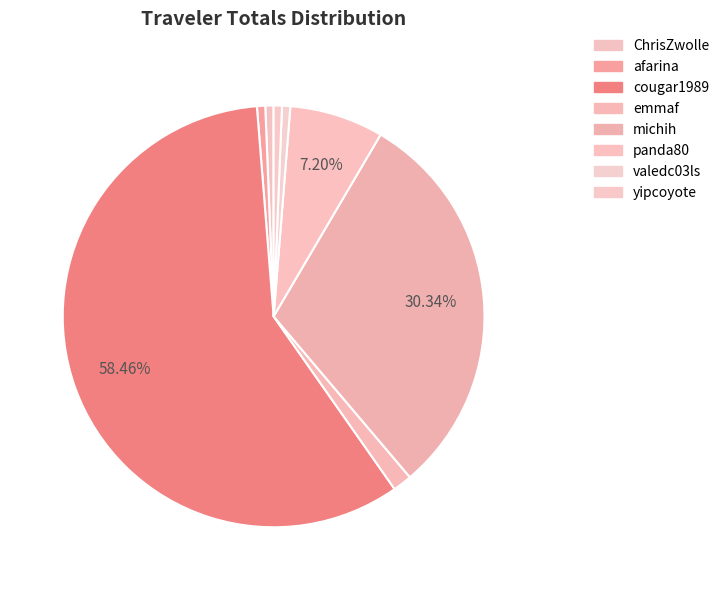

How many segments does this pie chart have?

8